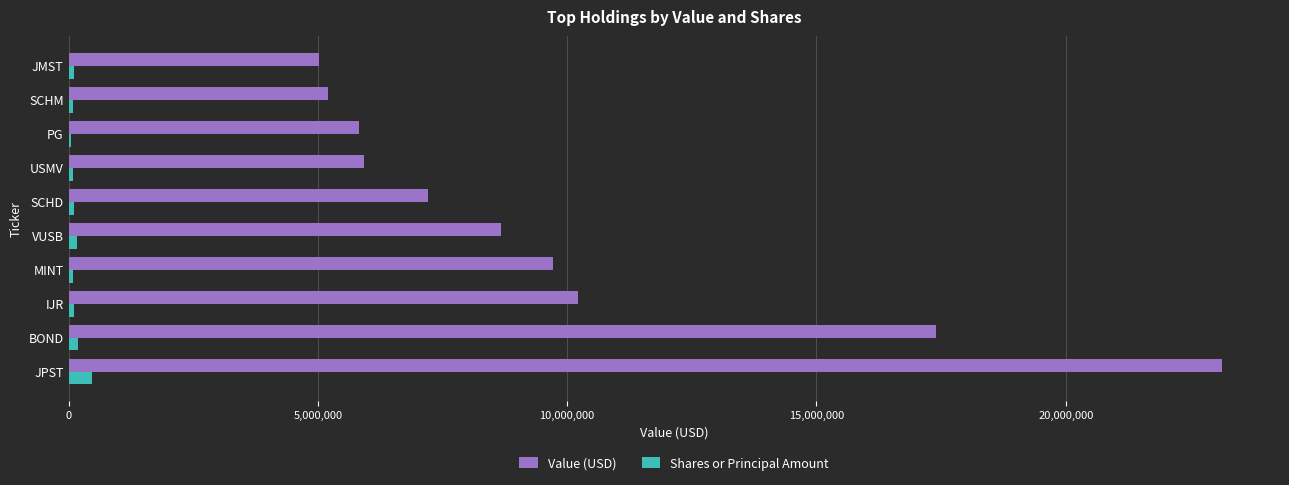

Where is Value (USD) nearest to the value 14079500?

BOND